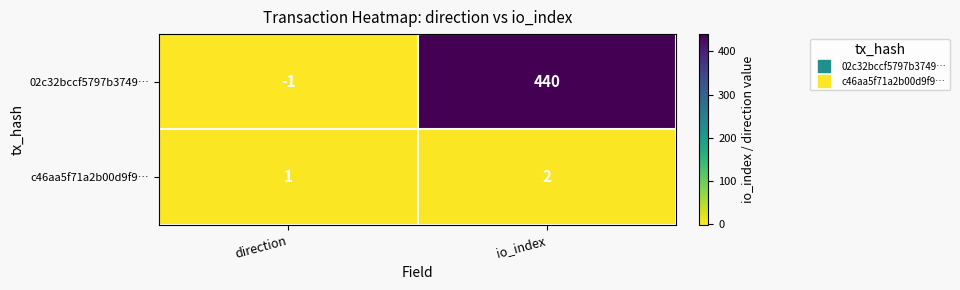

What is the spread (max minus min) of values at io_index?

438